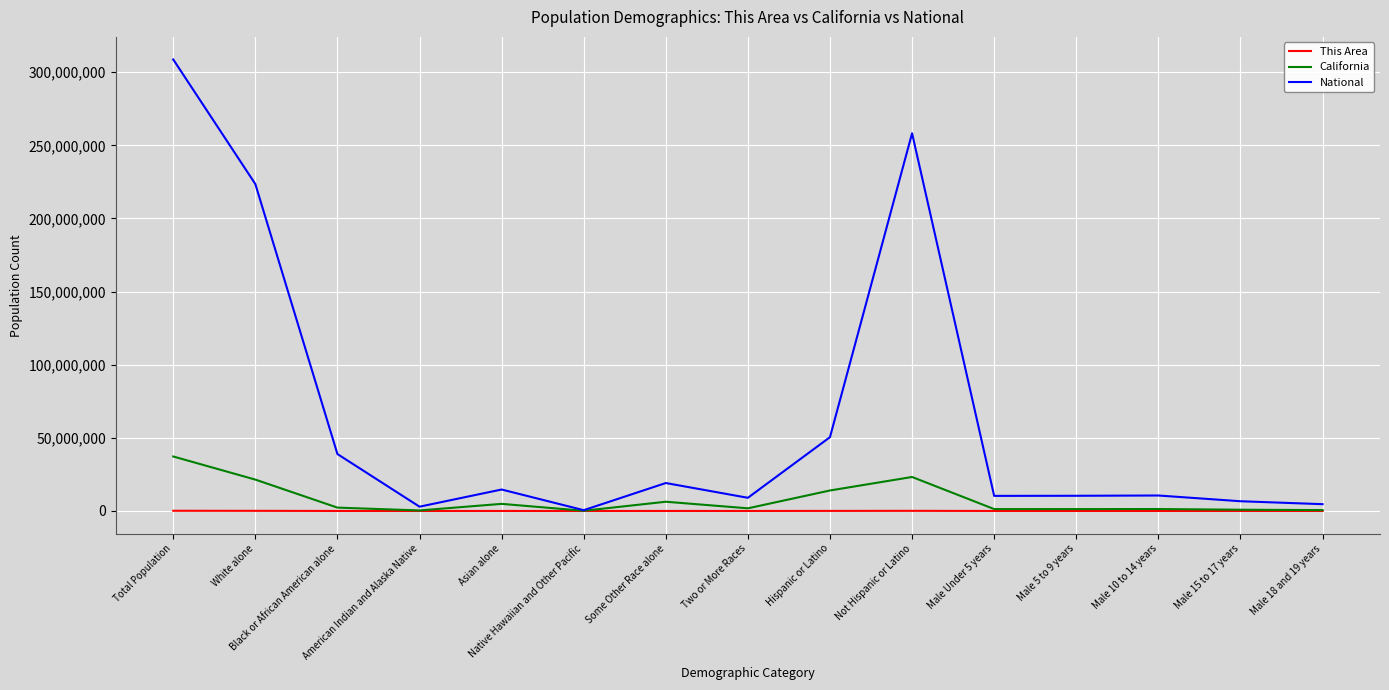

Between White alone and Black or African American alone, which series saw the biggest shift?

National